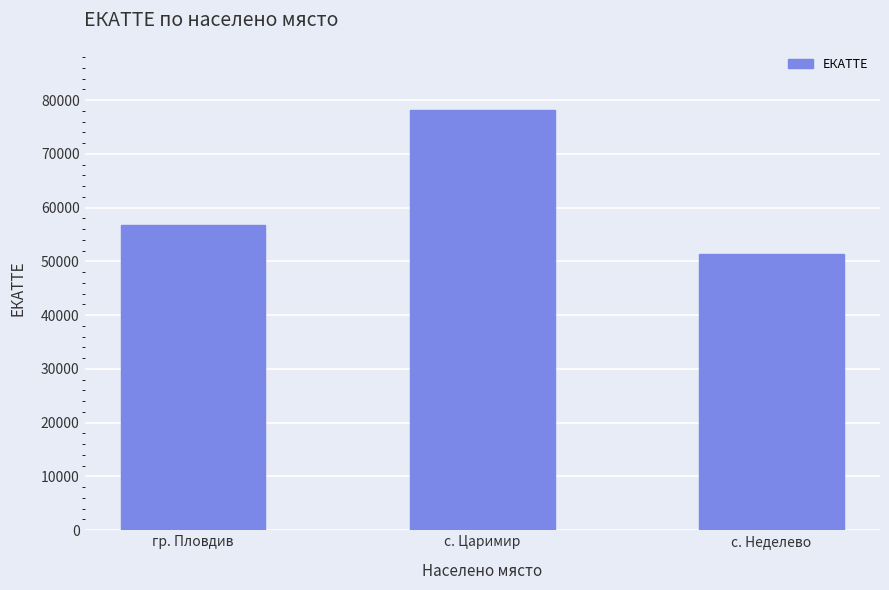

What is the difference between the values at гр. Пловдив and с. Неделево?

5479